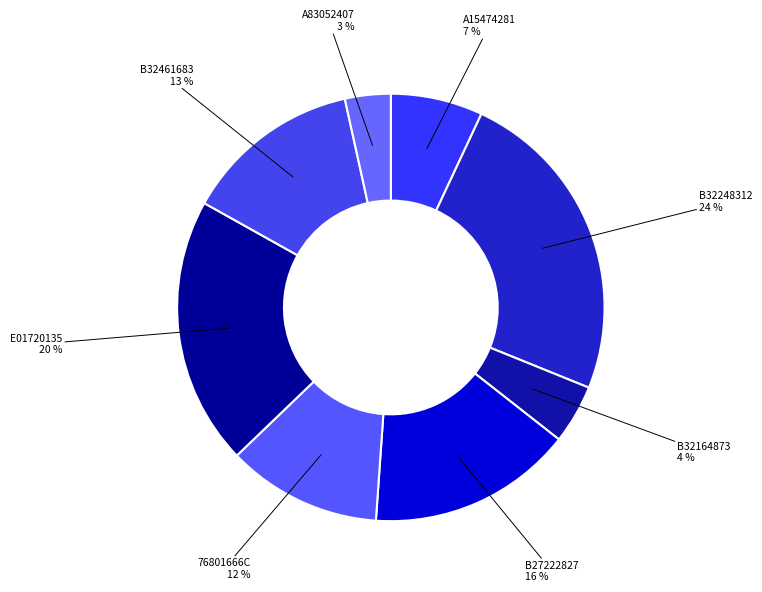

Count the number of slices in the pie.

8